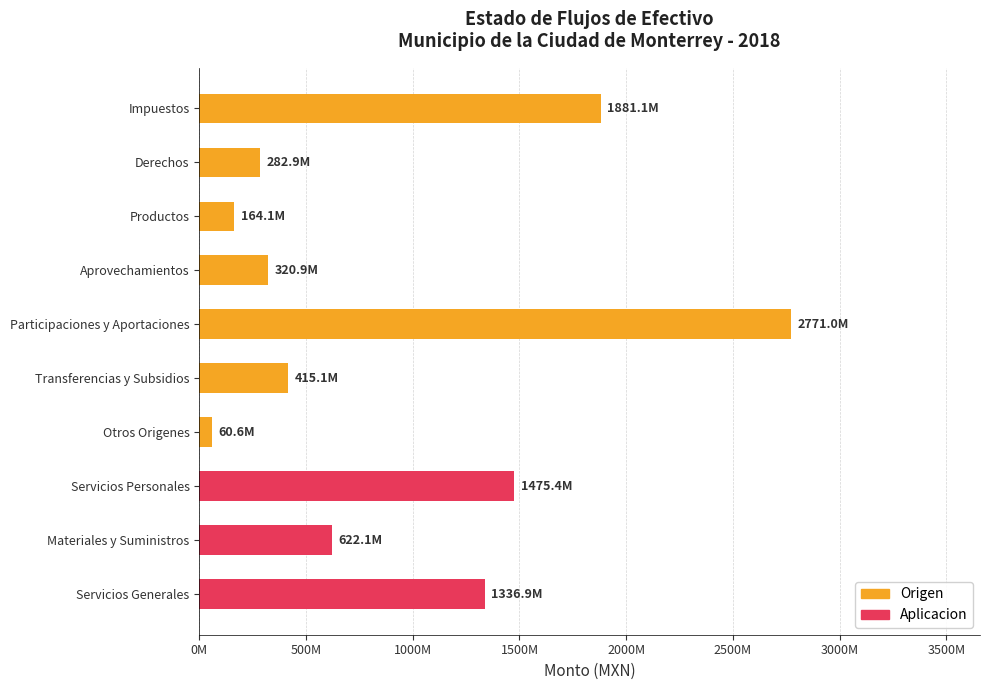

Does the chart contain any negative values?

No